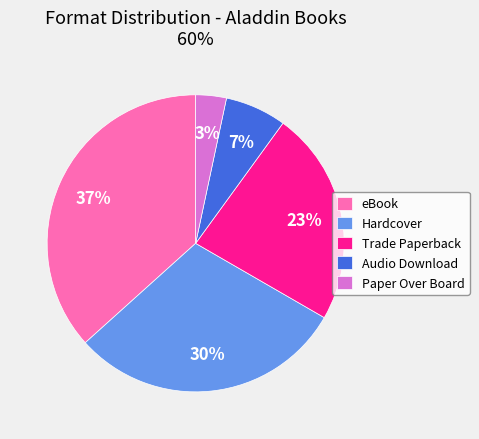

To the nearest percent, what portion does Audio Download represent?

7%